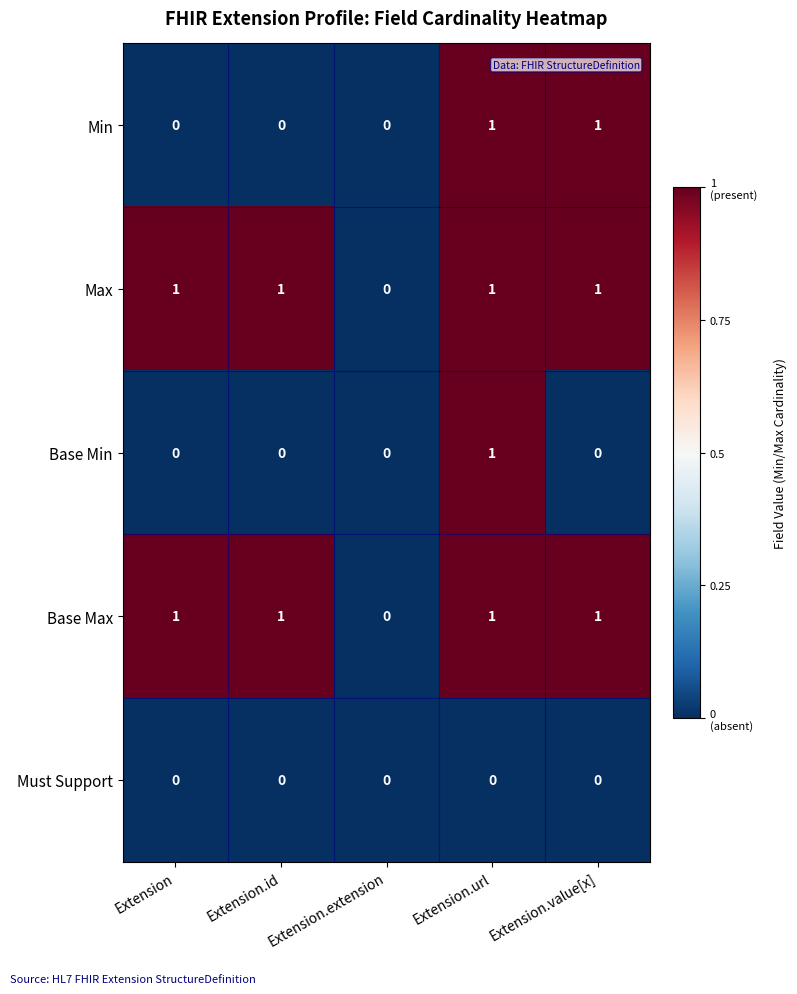

Count the number of data series in this chart.

5